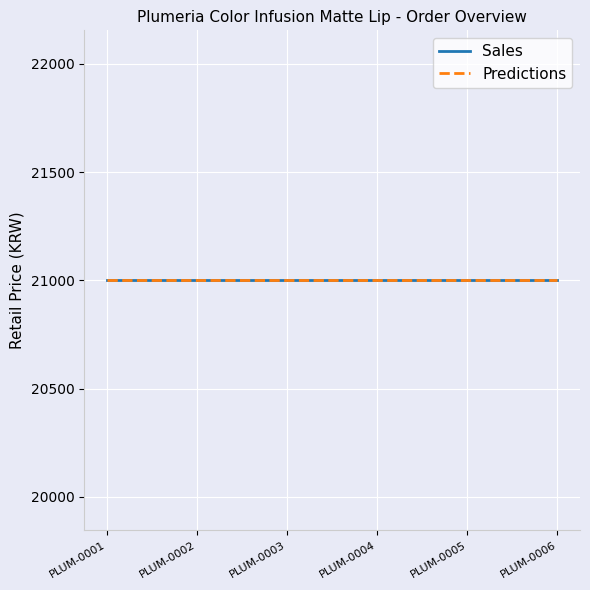

What is the value of the Price point at the 1st from the left?

21000